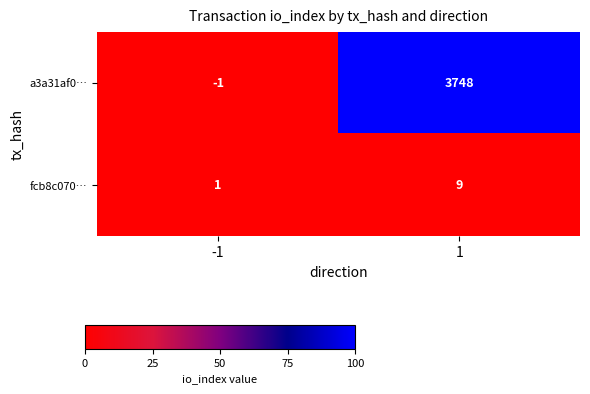

What is the spread (max minus min) of values at -1?

2